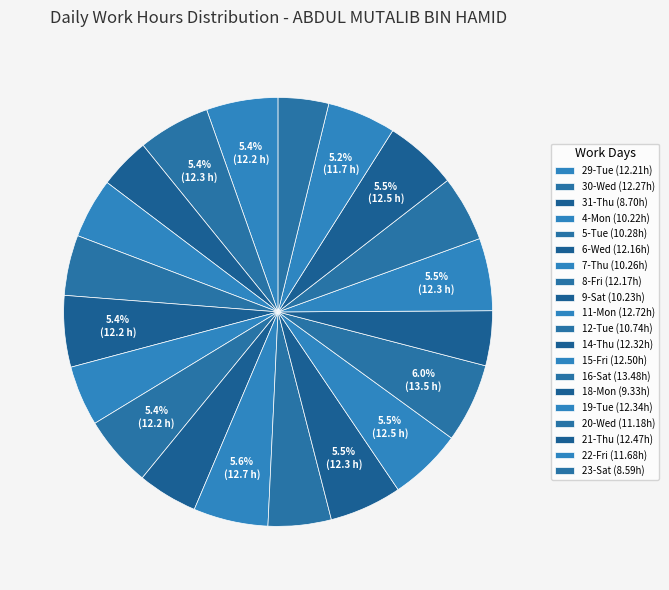

How many slices are in this pie chart?

20